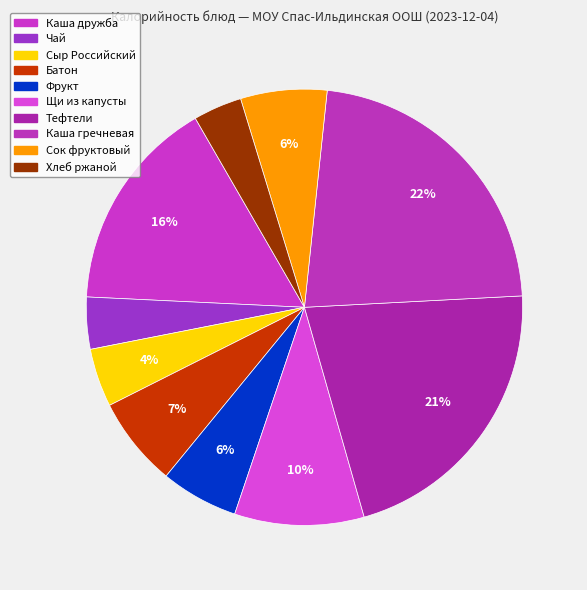

How many segments does this pie chart have?

10